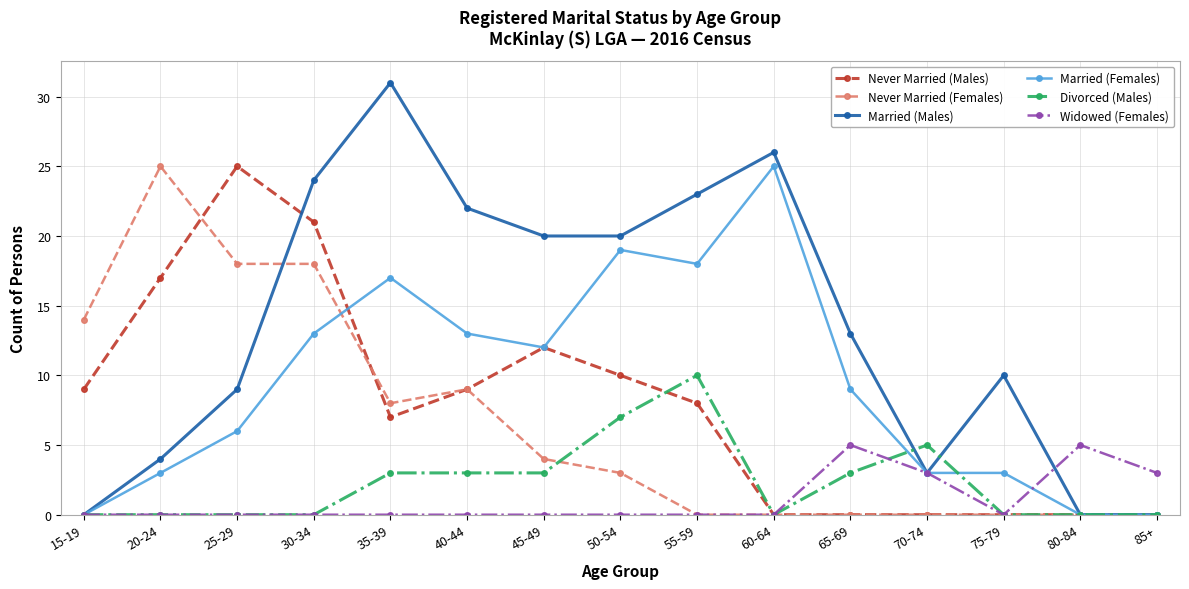

What is the spread (max minus min) of values at 55-59?

23